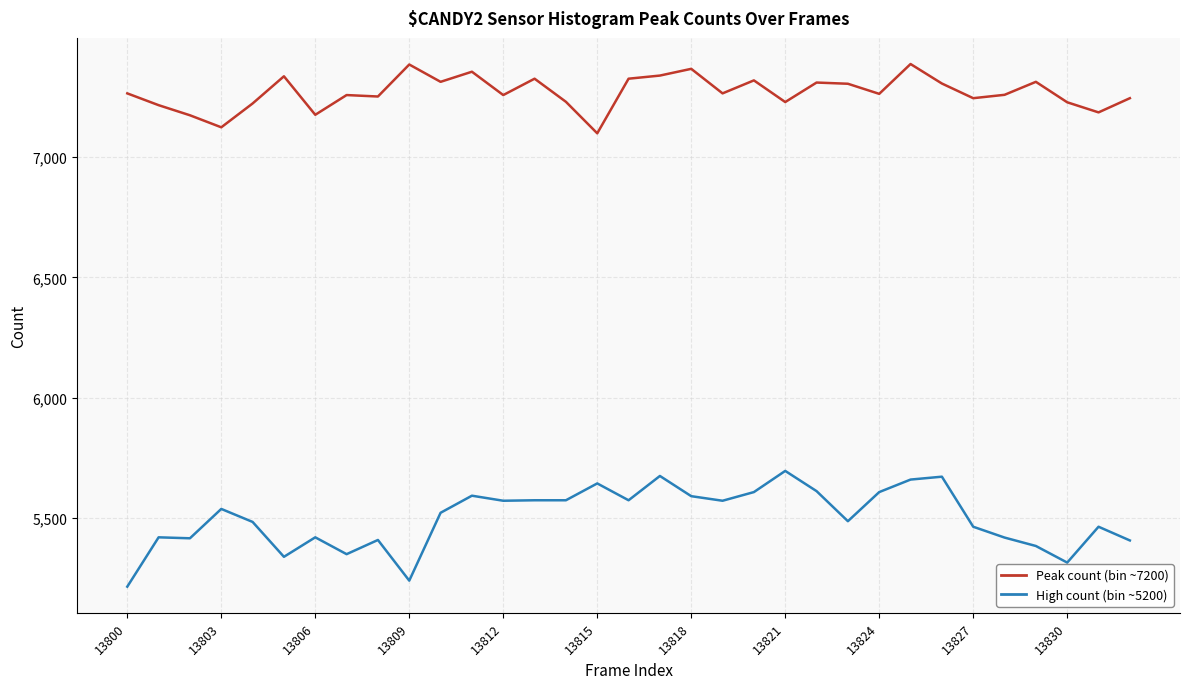

Rank the series by their maximum value, from lowest to highest.

High count (bin ~5200), Peak count (bin ~7200)